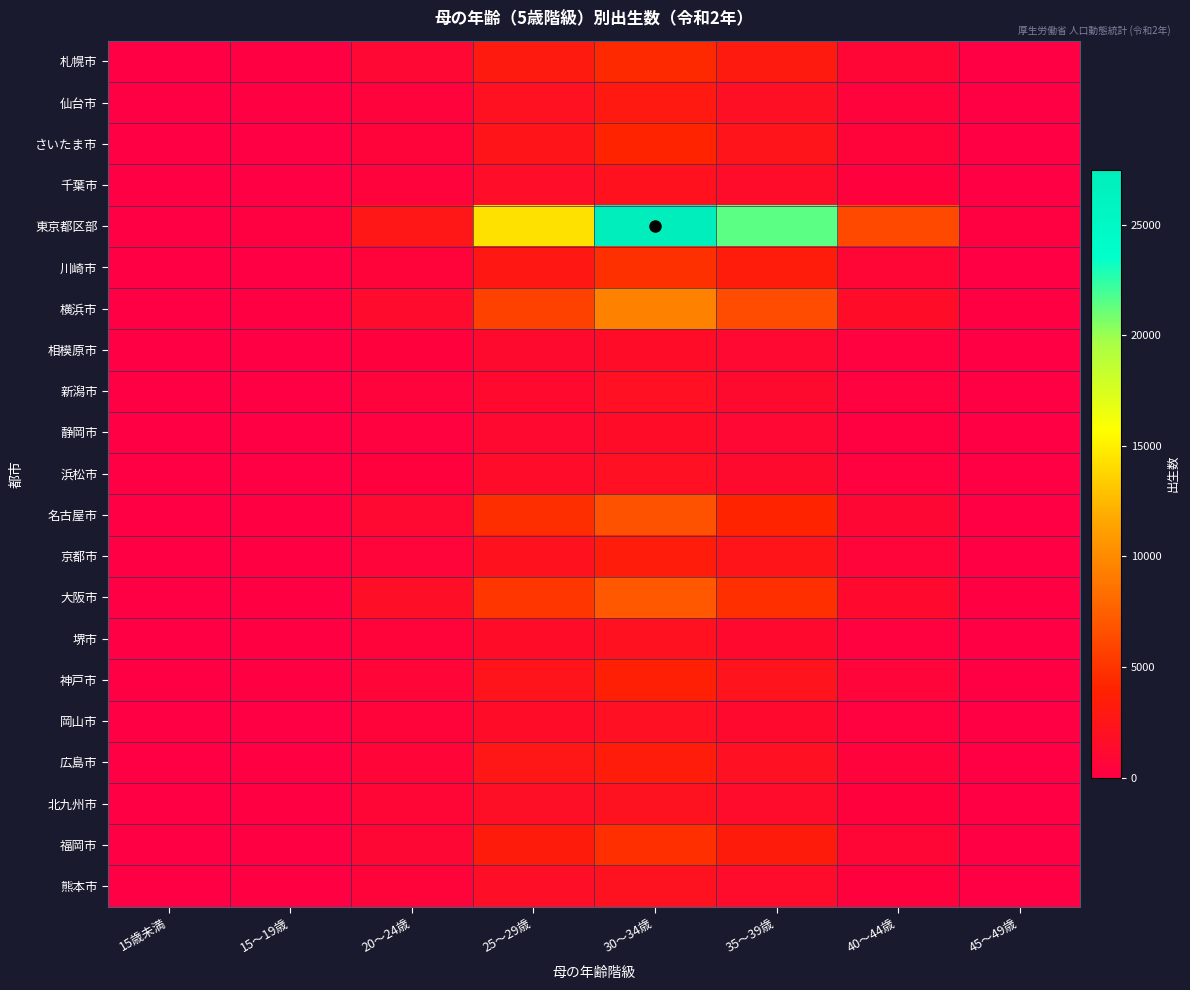

Reading left to right, extract all data points from this chart.

札幌市: 15歳未満=1	15～19歳=73	20～24歳=1013	25～29歳=3054	30～34歳=4377	35～39歳=3017	40～44歳=704	45～49歳=20
仙台市: 15歳未満=0	15～19歳=54	20～24歳=483	25～29歳=2004	30～34歳=2998	35～39歳=1834	40～44歳=463	45～49歳=7
さいたま市: 15歳未満=0	15～19歳=42	20～24歳=525	25～29歳=2429	30～34歳=4062	35～39歳=2349	40～44歳=573	45～49歳=24
千葉市: 15歳未満=1	15～19歳=24	20～24歳=418	25～29歳=1535	30～34歳=2185	35～39歳=1432	40～44歳=371	45～49歳=10
東京都区部: 15歳未満=5	15～19歳=233	20～24歳=2651	25～29歳=14378	30～34歳=27479	35～39歳=21458	40～44歳=6162	45～49歳=243
川崎市: 15歳未満=2	15～19歳=48	20～24歳=576	25～29歳=2819	30～34歳=4808	35～39歳=3352	40～44歳=840	45～49歳=35
横浜市: 15歳未満=0	15～19歳=127	20～24歳=1337	25～29歳=5781	30～34歳=9455	35～39歳=6416	40～44歳=1649	45～49歳=59
相模原市: 15歳未満=0	15～19歳=40	20～24歳=365	25～29歳=1212	30～34歳=1614	35～39歳=1041	40～44歳=282	45～49歳=8
新潟市: 15歳未満=0	15～19歳=37	20～24歳=386	25～29歳=1275	30～34歳=1980	35～39歳=1183	40～44歳=283	45～49歳=9
静岡市: 15歳未満=0	15～19歳=25	20～24歳=279	25～29歳=1091	30～34歳=1594	35～39歳=1007	40～44歳=252	45～49歳=6
浜松市: 15歳未満=0	15～19歳=43	20～24歳=372	25～29歳=1483	30～34歳=1983	35～39歳=1209	40～44歳=269	45～49歳=5
名古屋市: 15歳未満=1	15～19歳=103	20～24歳=1072	25～29歳=4616	30～34歳=6739	35～39歳=4026	40～44歳=958	45～49歳=20
京都市: 15歳未満=0	15～19歳=58	20～24歳=631	25～29歳=2196	30～34歳=3299	35～39歳=2417	40～44歳=633	45～49歳=17
大阪市: 15歳未満=0	15～19歳=159	20～24歳=1710	25～29歳=5145	30～34歳=7085	35～39歳=4756	40～44歳=1242	45～49歳=54
堺市: 15歳未満=0	15～19歳=57	20～24歳=533	25～29歳=1606	30～34歳=2075	35～39歳=1236	40～44歳=309	45～49歳=11
神戸市: 15歳未満=0	15～19歳=76	20～24歳=695	25～29歳=2409	30～34歳=3627	35～39歳=2298	40～44歳=629	45～49歳=30
岡山市: 15歳未満=0	15～19歳=42	20～24歳=520	25～29歳=1578	30～34歳=1931	35～39歳=1240	40～44歳=307	45～49歳=9
広島市: 15歳未満=0	15～19歳=76	20～24歳=696	25～29歳=2601	30～34歳=3339	35～39歳=1975	40～44歳=477	45～49歳=15
北九州市: 15歳未満=0	15～19歳=90	20～24歳=731	25～29歳=1793	30～34歳=2107	35～39歳=1395	40～44歳=334	45～49歳=9
福岡市: 15歳未満=0	15～19歳=79	20～24歳=907	25～29歳=3267	30～34歳=4751	35～39歳=3251	40～44歳=801	45～49歳=22
熊本市: 15歳未満=0	15～19歳=54	20～24歳=533	25～29歳=1696	30～34歳=2104	35～39歳=1349	40～44歳=356	45～49歳=9